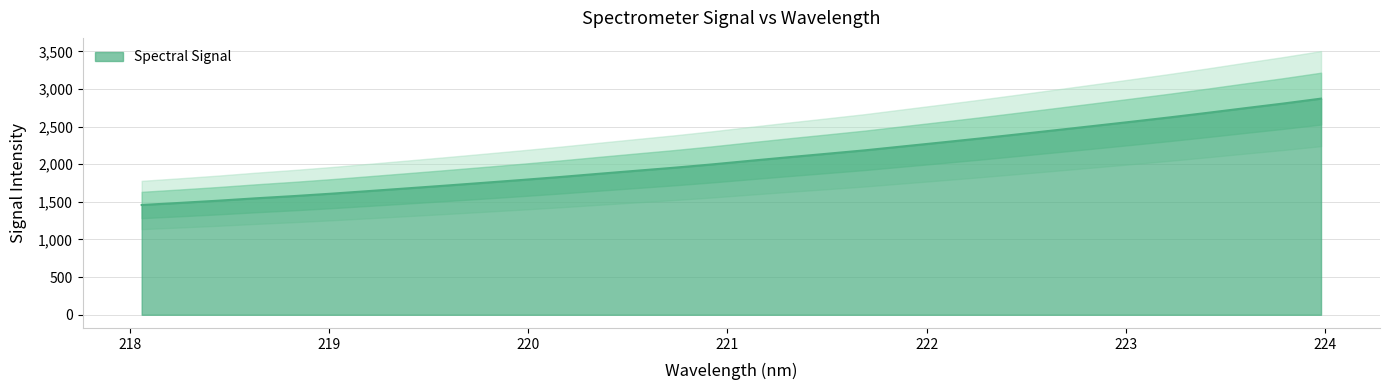

Between 223.0264 and 218.6332, which is larger?

223.0264